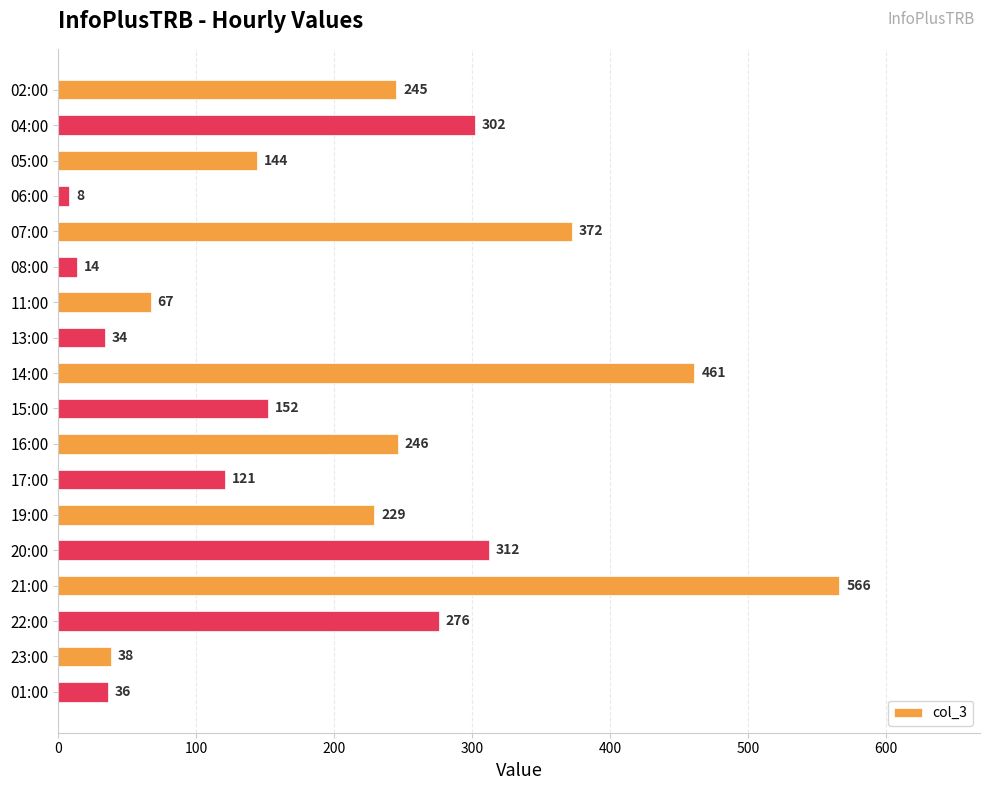

Between 19:00 and 23:00, which is larger?

19:00